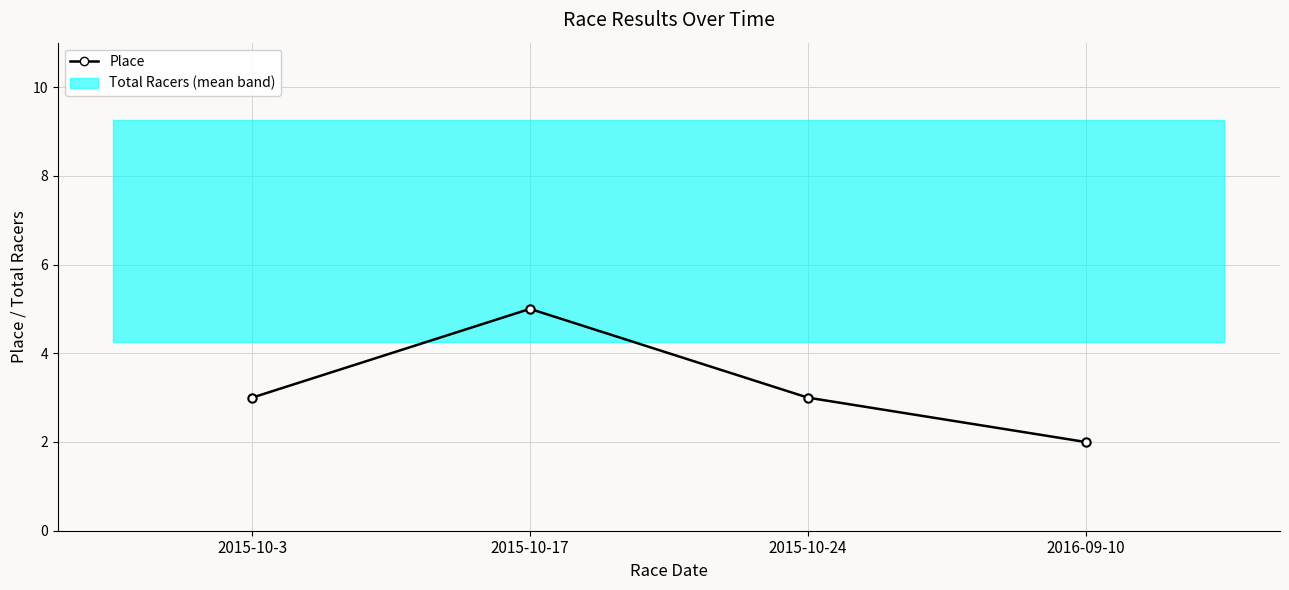

Which has a higher value, 2015-10-24 or 2015-10-17?

2015-10-17